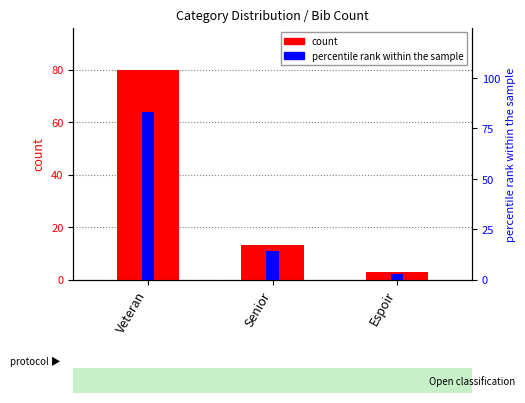

Are the bars horizontal?

No